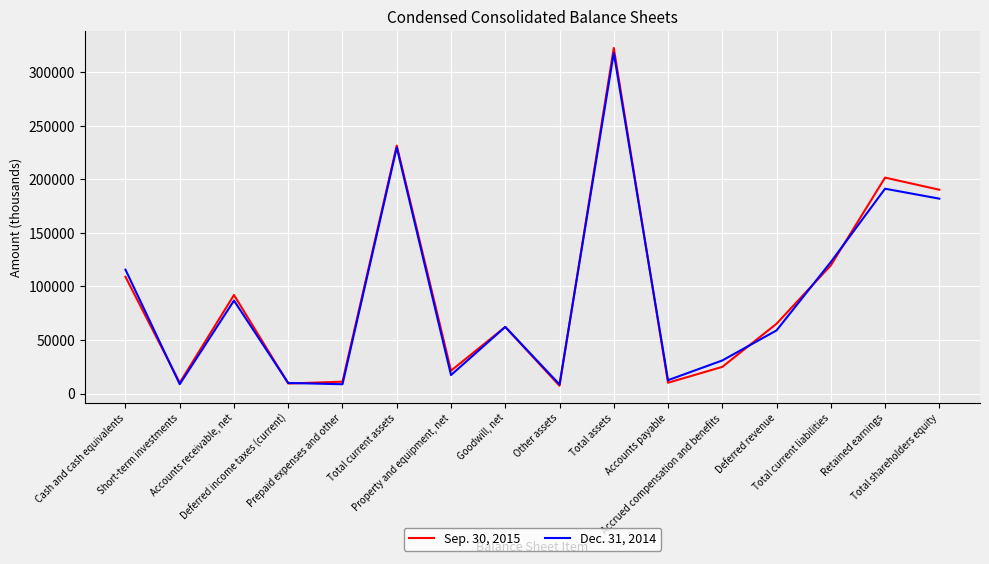

What is the maximum value shown in the chart?

322747